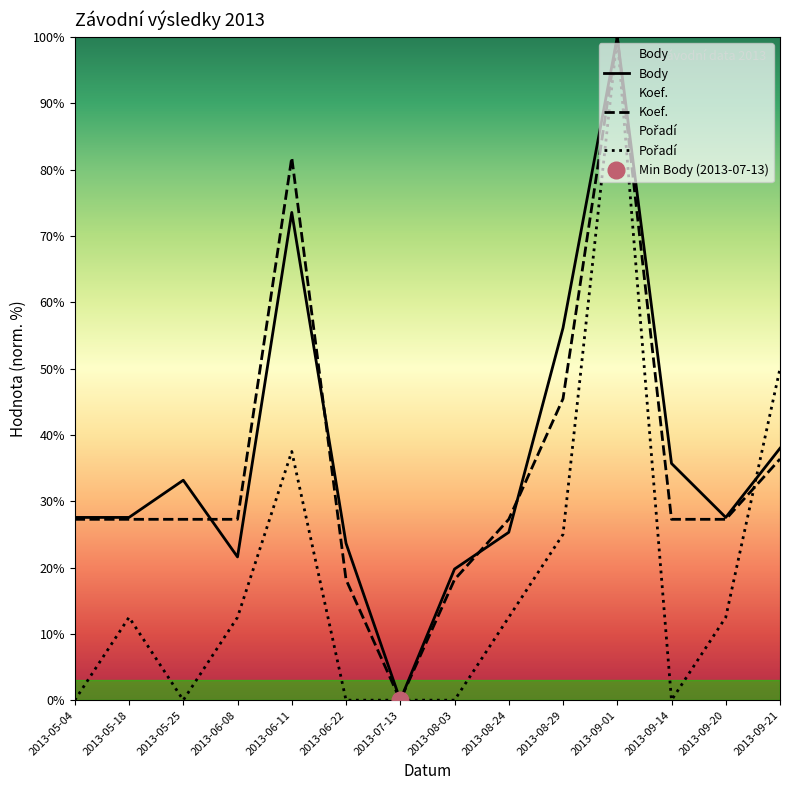

Is the value of Koef. at 2013-05-04 greater than the value of Body at 2013-07-13?

Yes